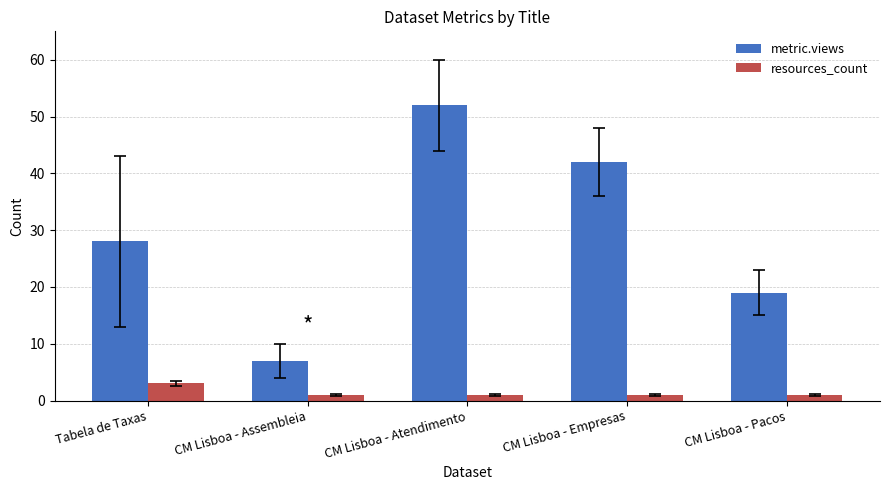

Reading right to left, extract all data points from this chart.

metric.views: 19	42	52	7	28
resources_count: 1	1	1	1	3